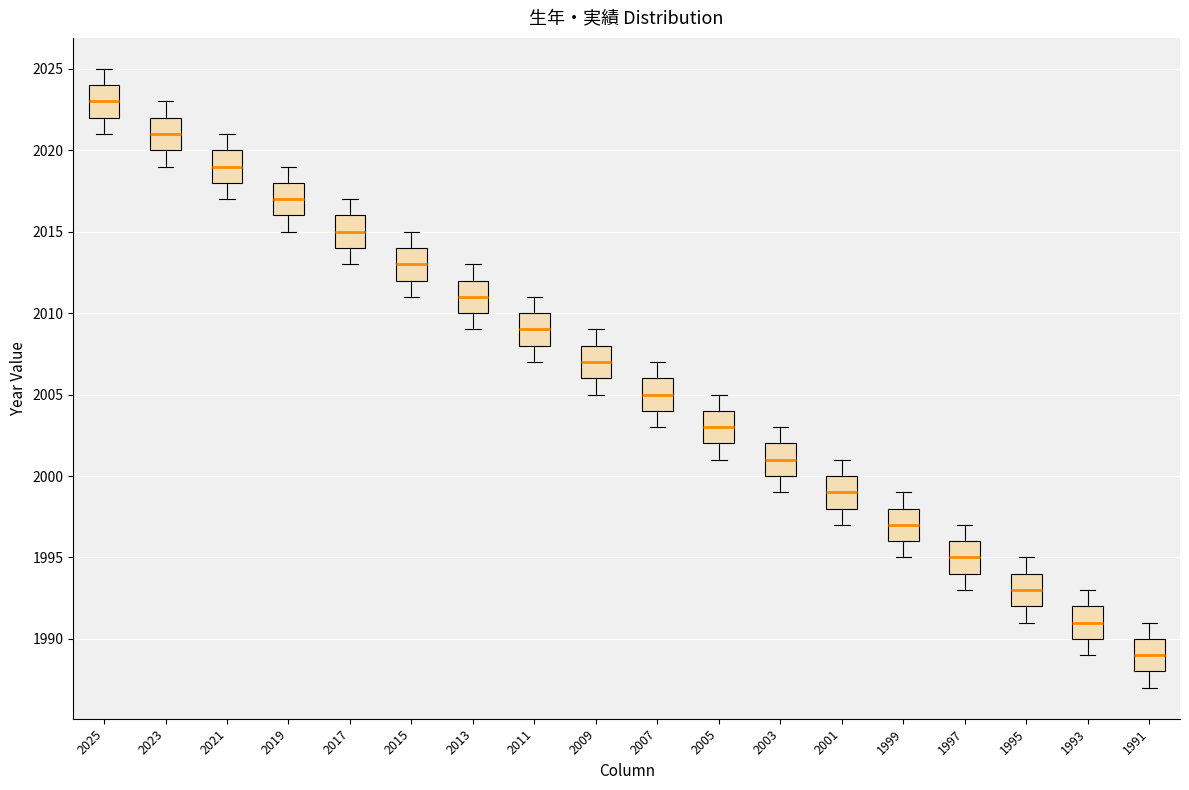

Which box's median line is the lowest?

1991